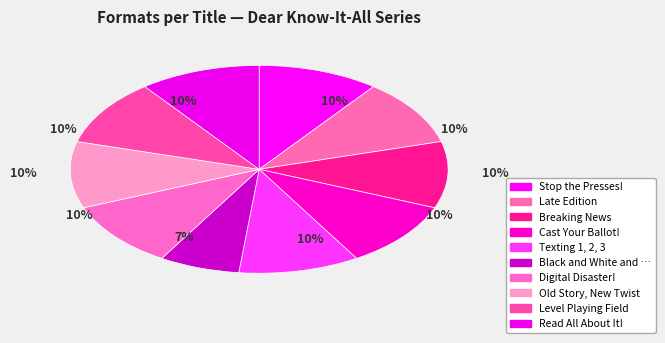

Do Cast Your Ballot! and Read All About It! together represent more than half of the pie?

No